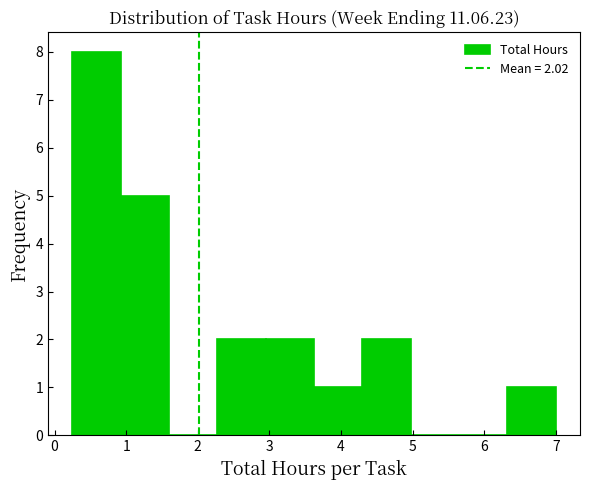

Over which range of the x-axis is the bar tallest?

0.3 to 0.9